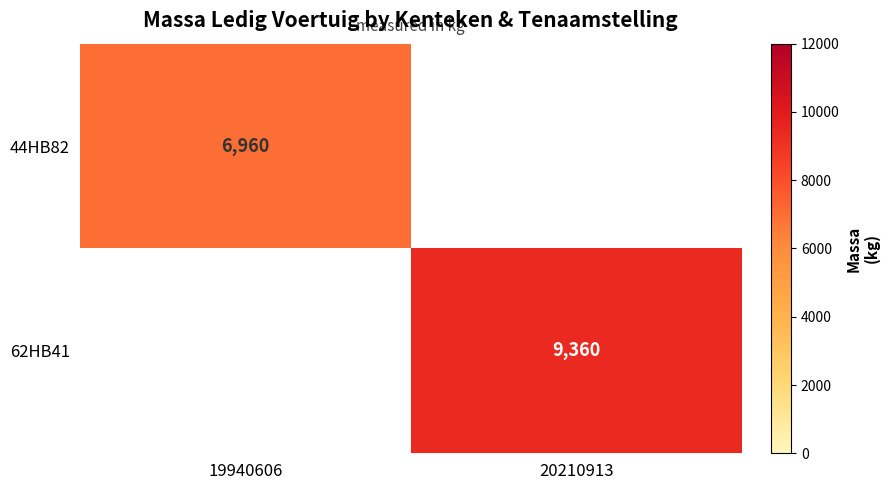

The value of 62HB41 at 20210913 is 13086. True or false?

False